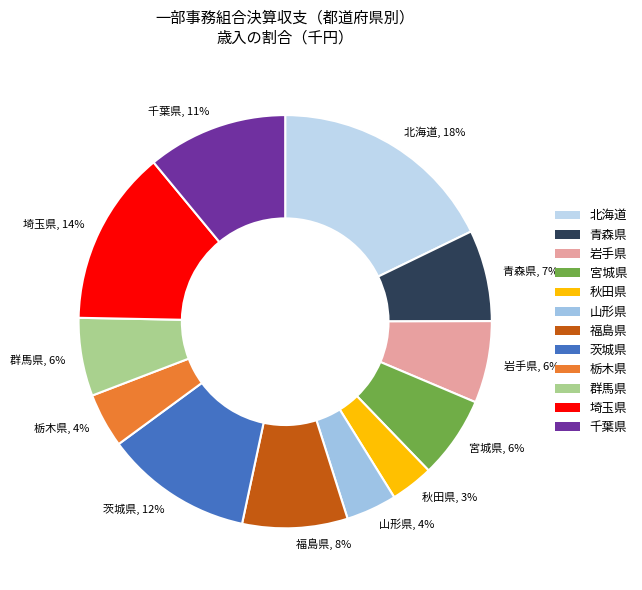

Does 秋田県 account for over 50% of the chart?

No